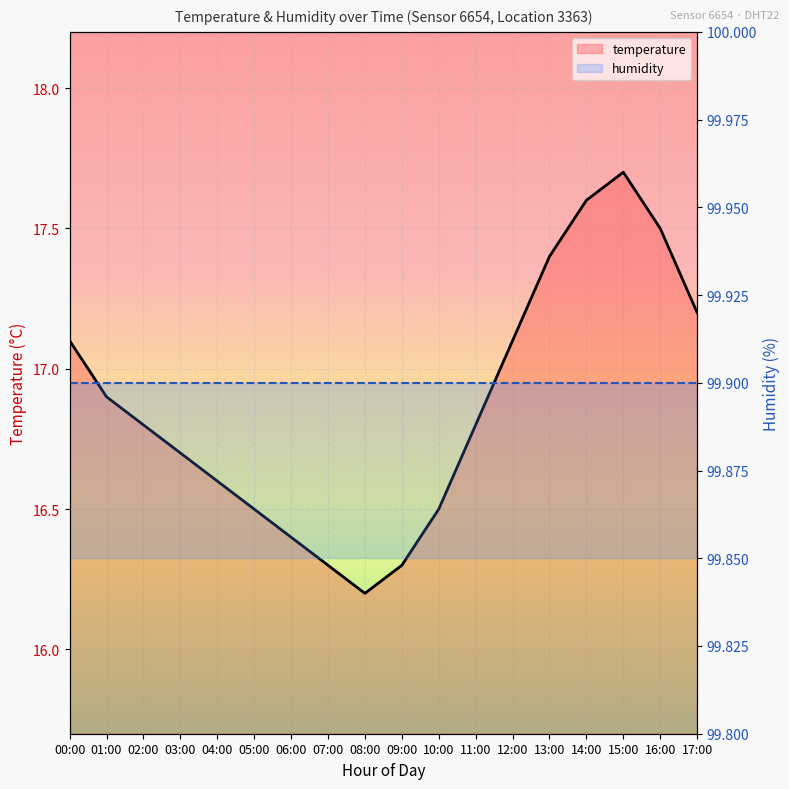

List the labels in order of value, smallest first.

08:00, 07:00, 09:00, 06:00, 05:00, 10:00, 04:00, 03:00, 02:00, 11:00, 01:00, 00:00, 12:00, 17:00, 13:00, 16:00, 14:00, 15:00